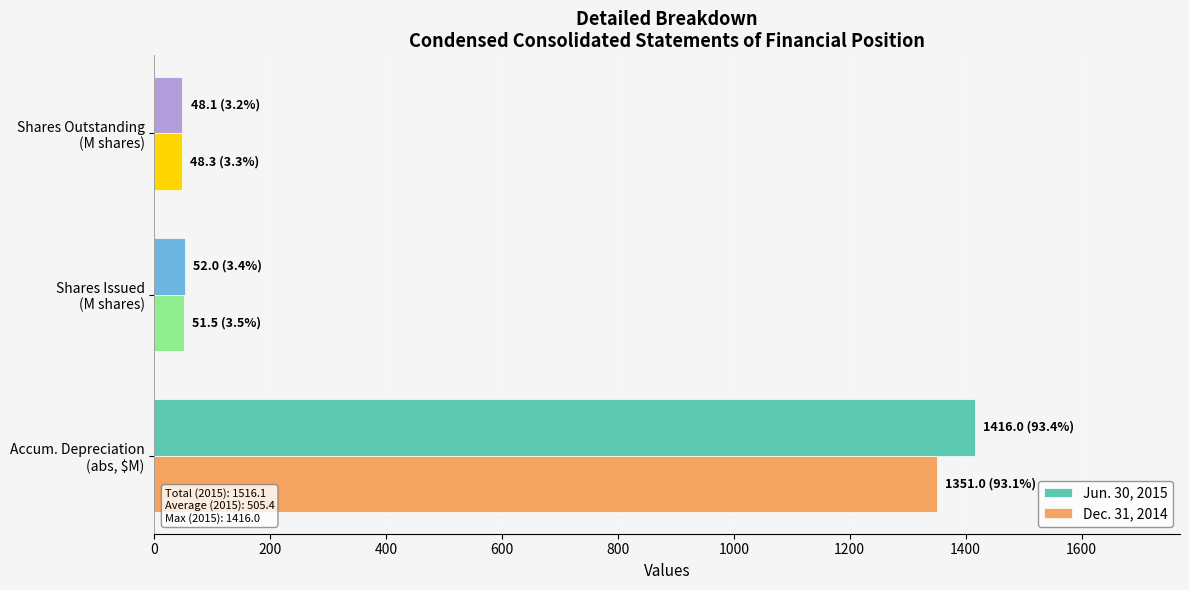

Rank the categories by Jun. 30, 2015 value from lowest to highest.

Shares Outstanding
(M shares), Shares Issued
(M shares), Accum. Depreciation
(abs, $M)